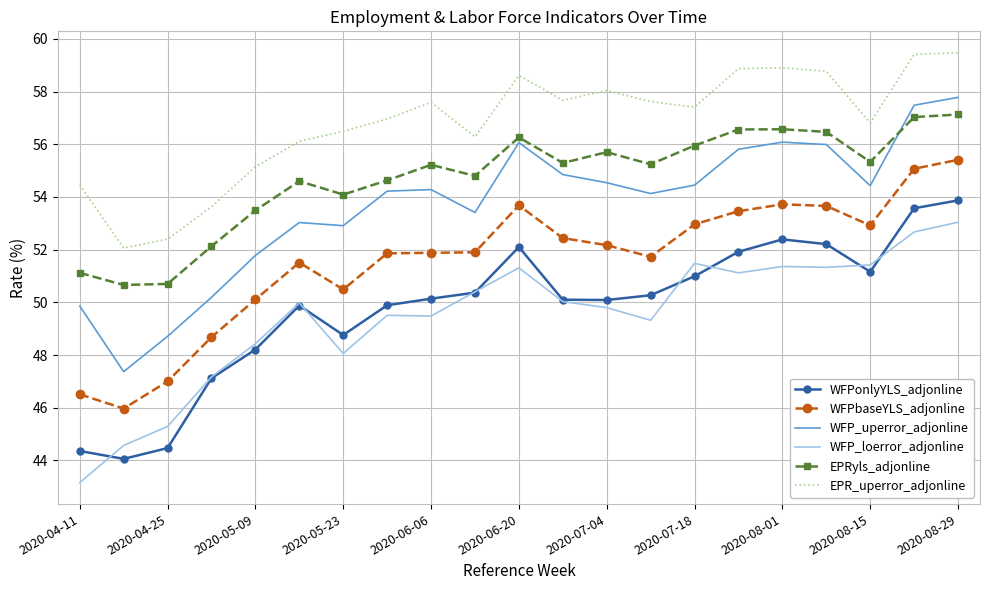

What are all the series names shown in the legend?

WFPonlyYLS_adjonline, WFPbaseYLS_adjonline, WFP_uperror_adjonline, WFP_loerror_adjonline, EPRyls_adjonline, EPR_uperror_adjonline